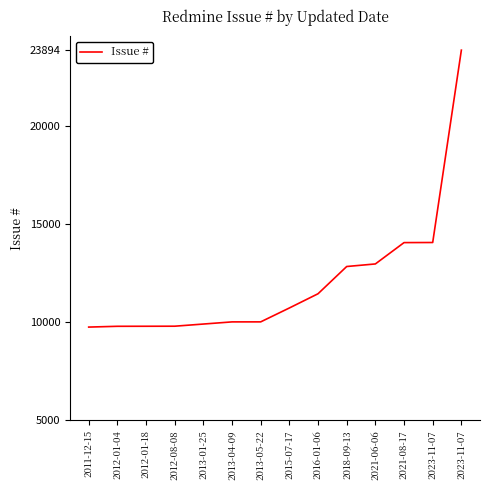

Between 2012-08-08 and 2021-06-06, which is larger?

2021-06-06